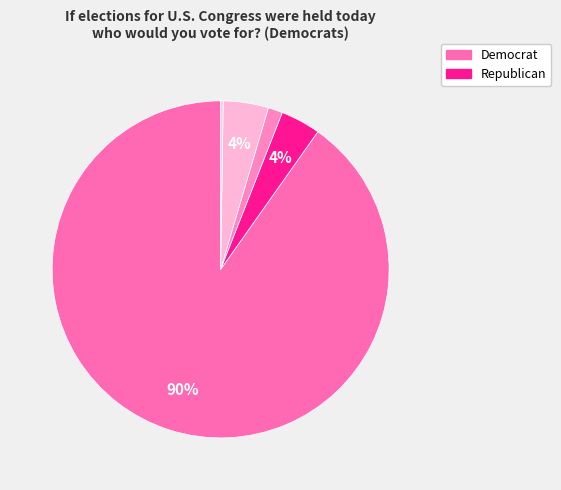

Is there a majority slice in this chart?

Yes